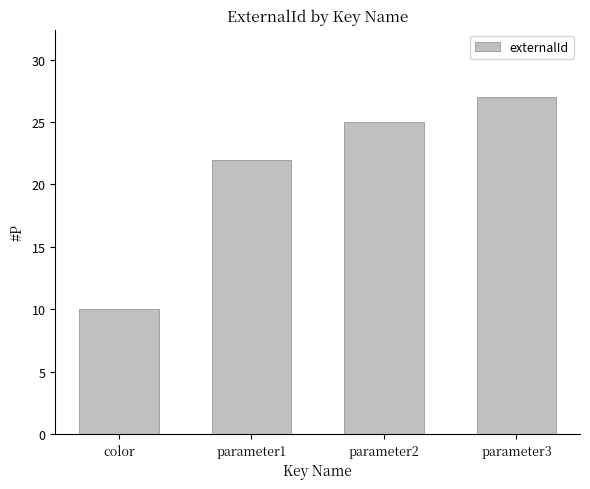

Approximately how many times larger is the value at parameter3 compared to parameter1?

1.2